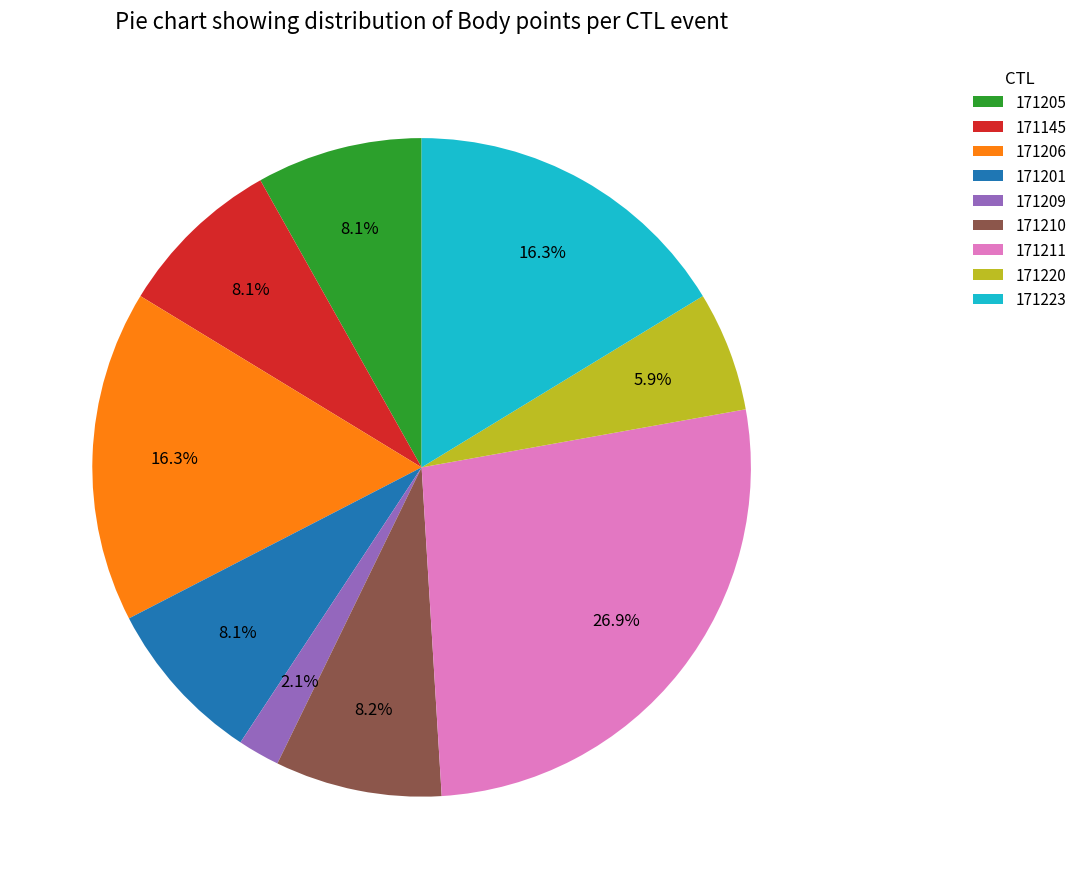

How many slices are in this pie chart?

9